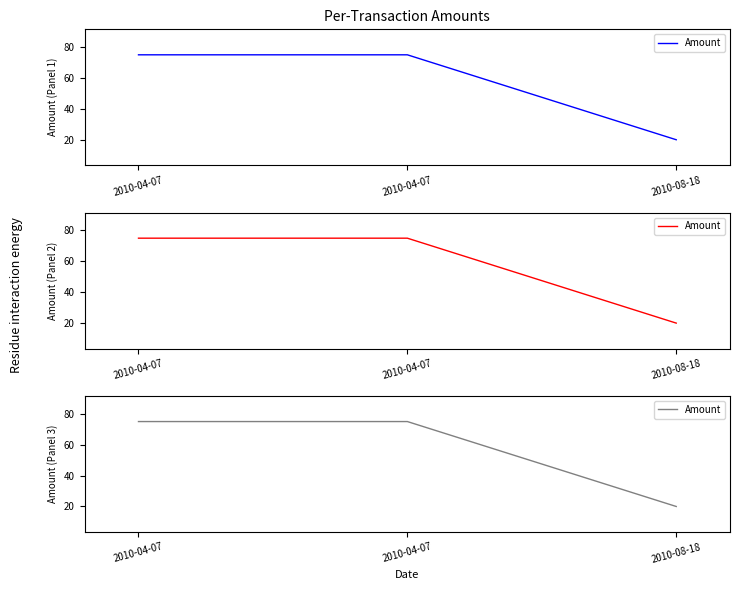

Reading left to right, extract all data points from this chart.

2010-04-07=75	2010-04-07=75	2010-08-18=20